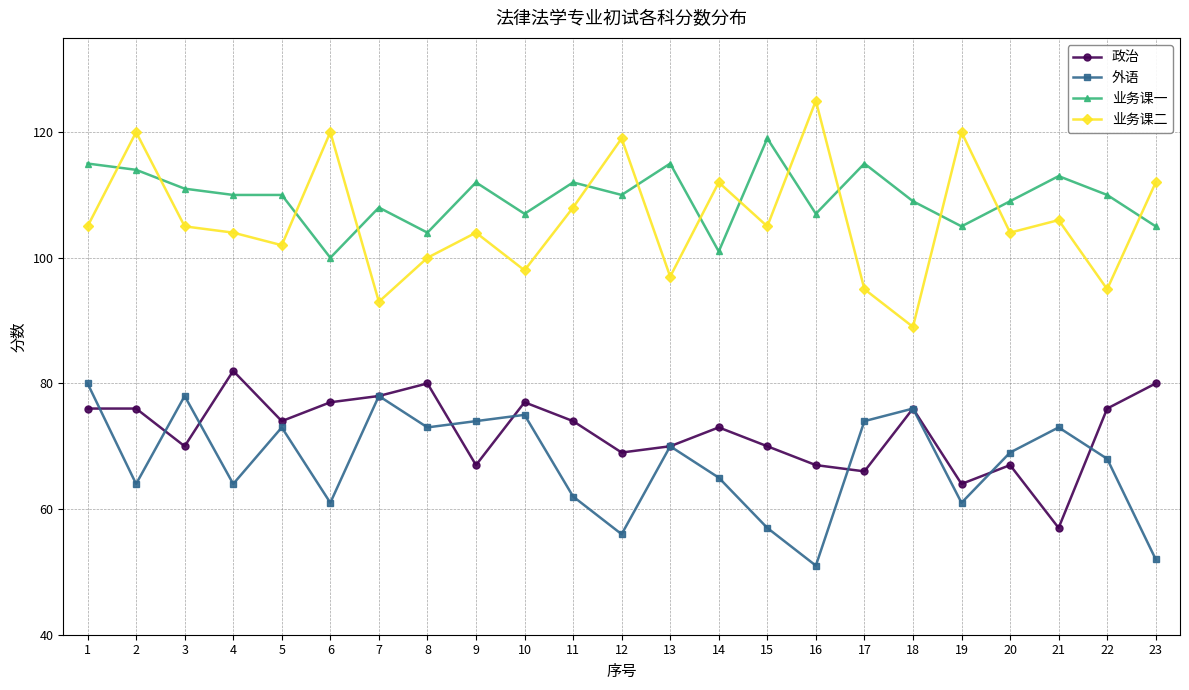

Which series has the largest total across all categories?

业务课一